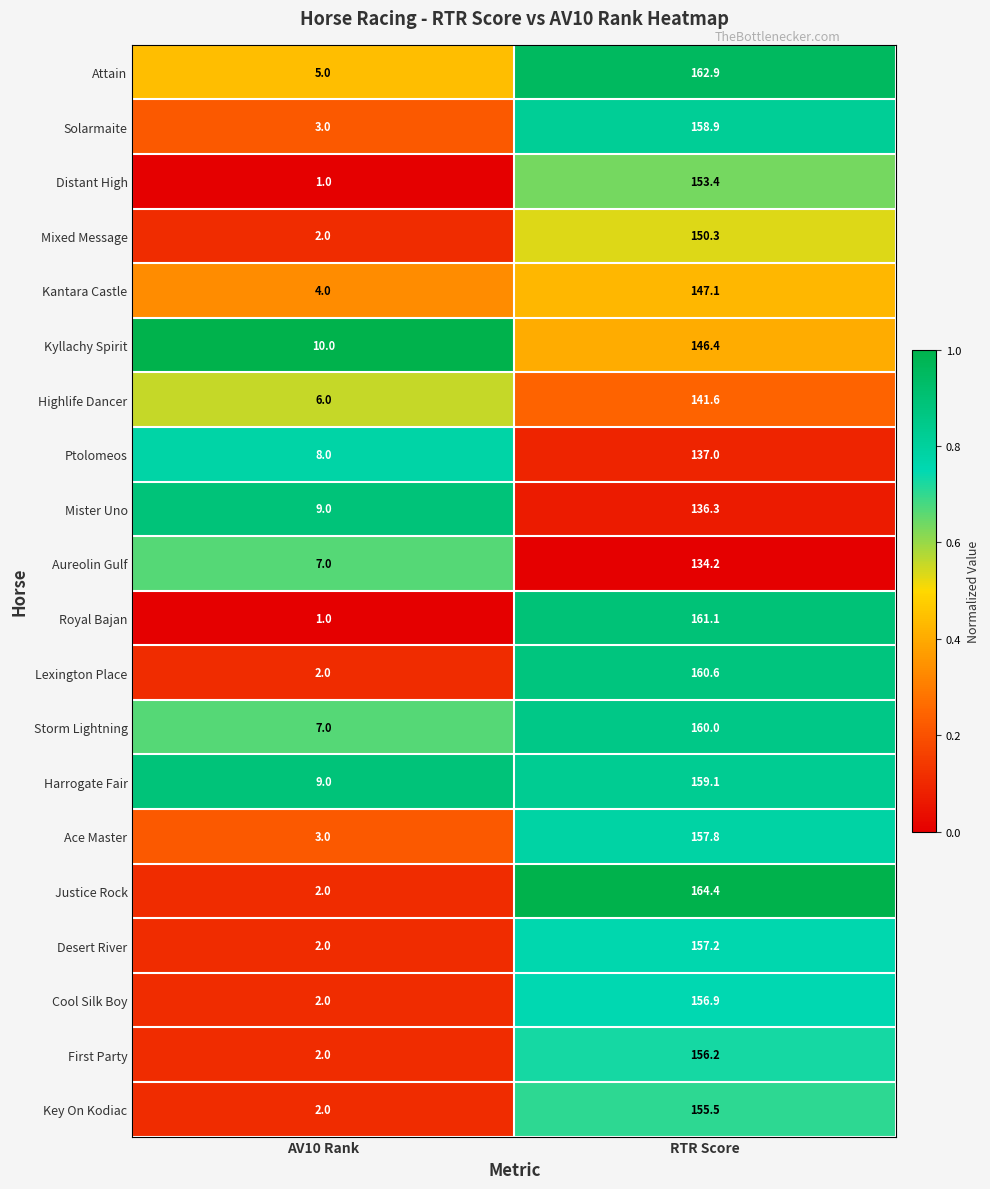

At which category does the chart reach its peak across all series?

RTR Score